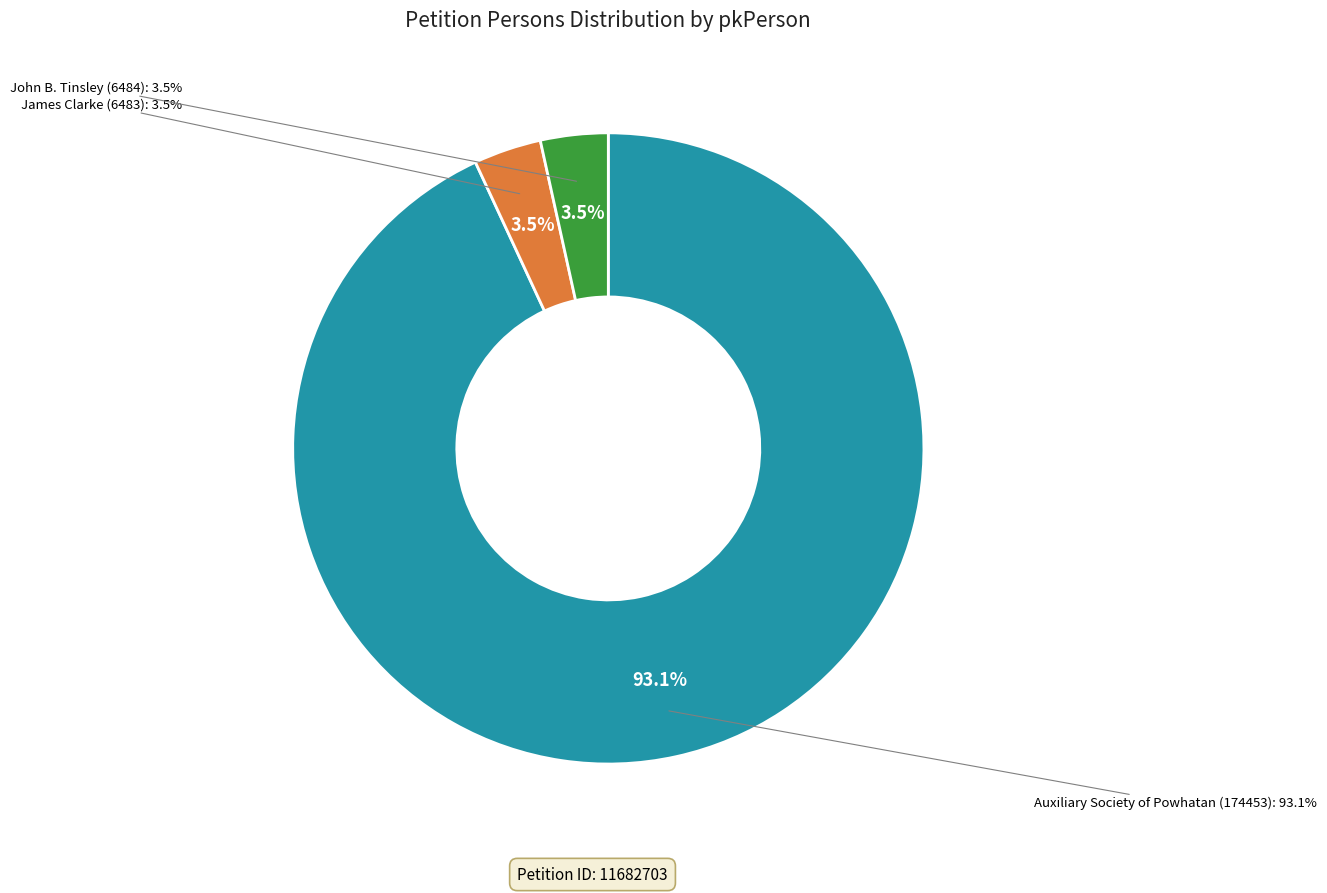

Is it true that Auxiliary Society of Powhatan (174453) is 93% of the pie?

True